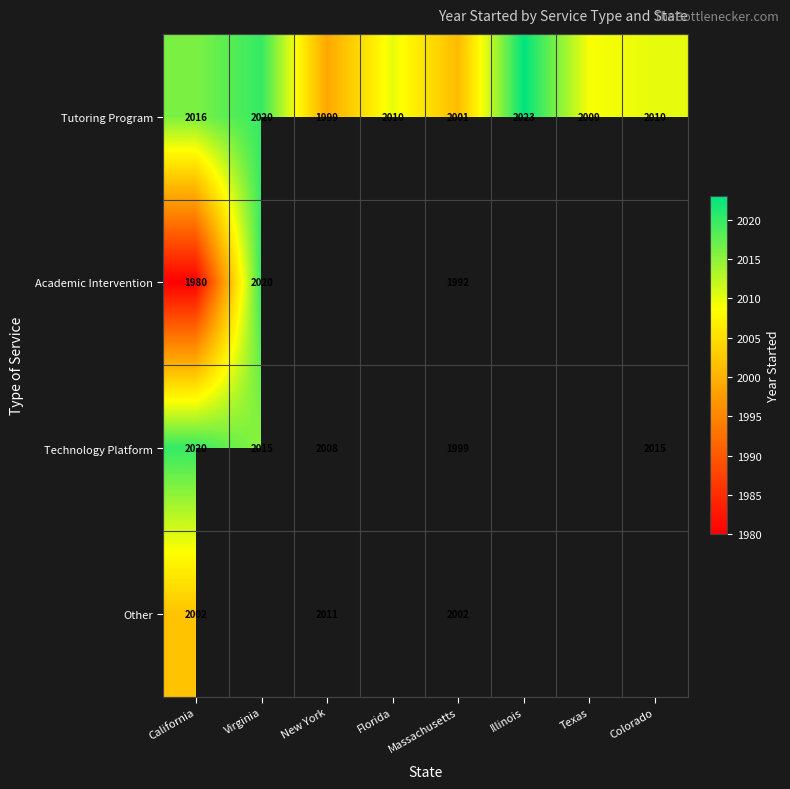

At California, list the series in order from largest to smallest.

Technology Platform, Tutoring Program, Other, Academic Intervention